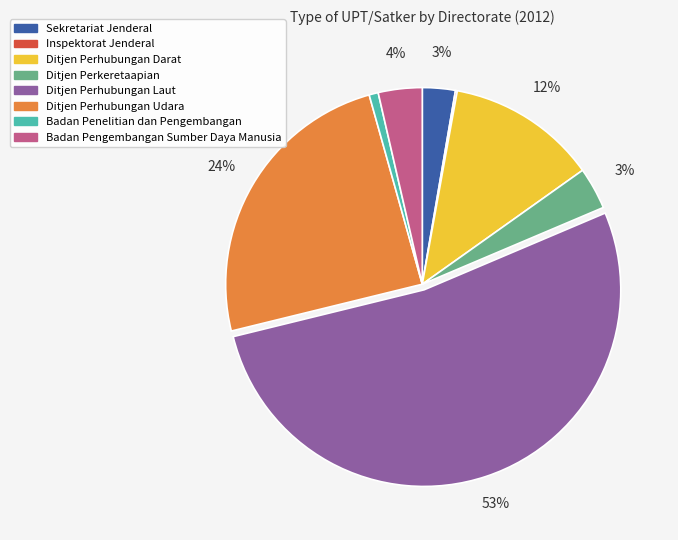

Does Ditjen Perhubungan Darat represent more than half of the total?

No